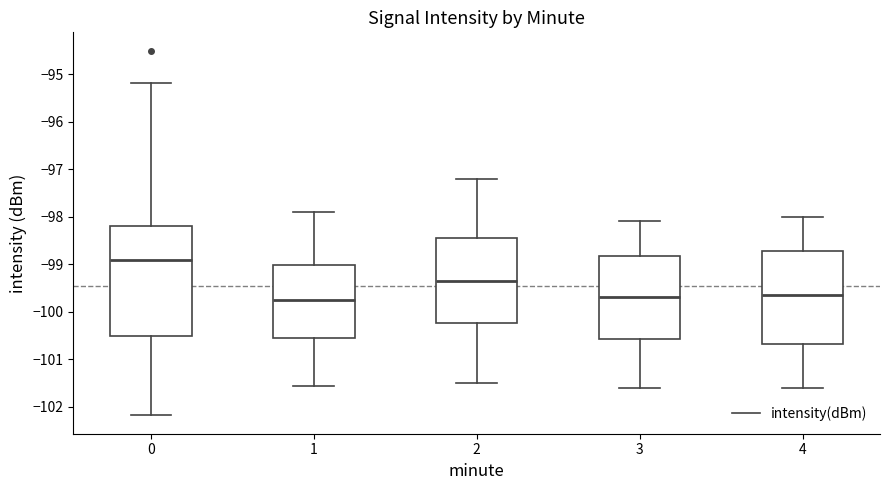

Which box is the tallest, from its lower edge to its upper edge?

0